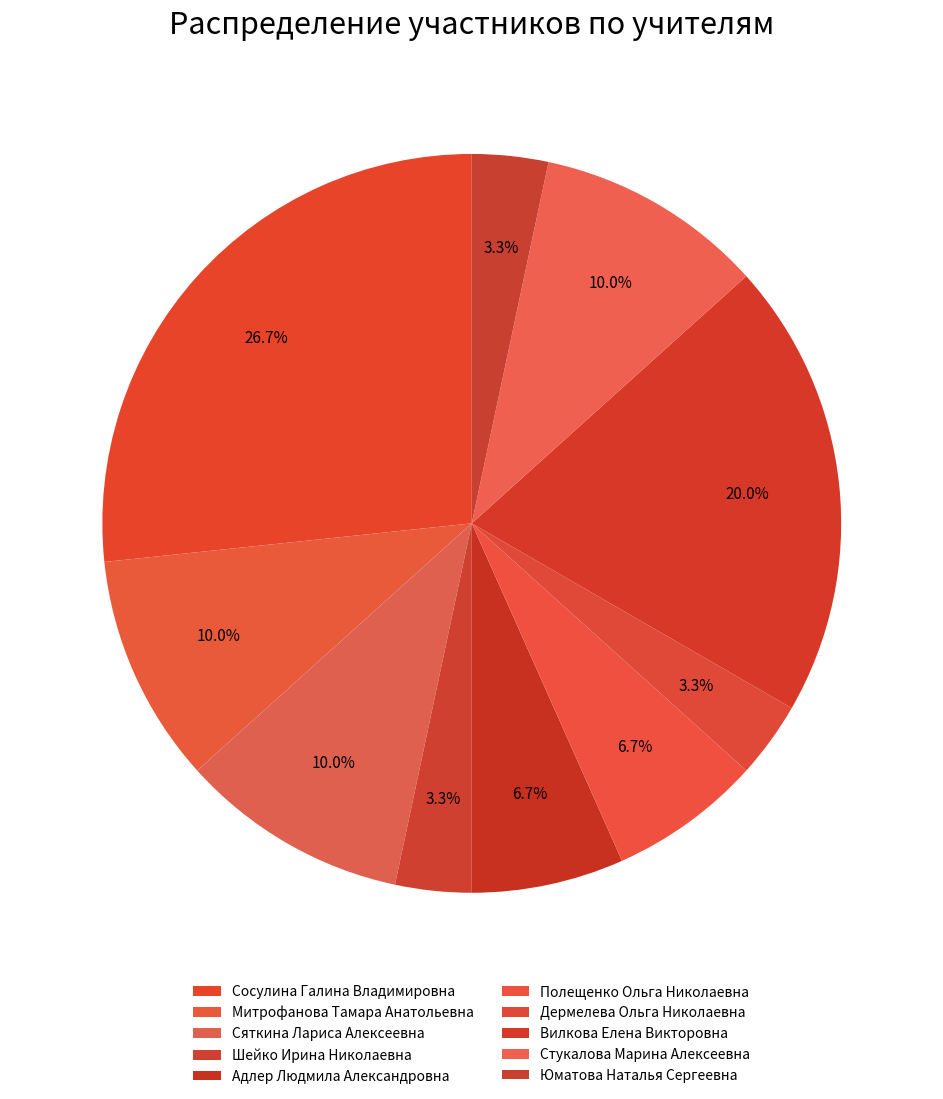

To the nearest percent, what is the average slice percentage?

10%